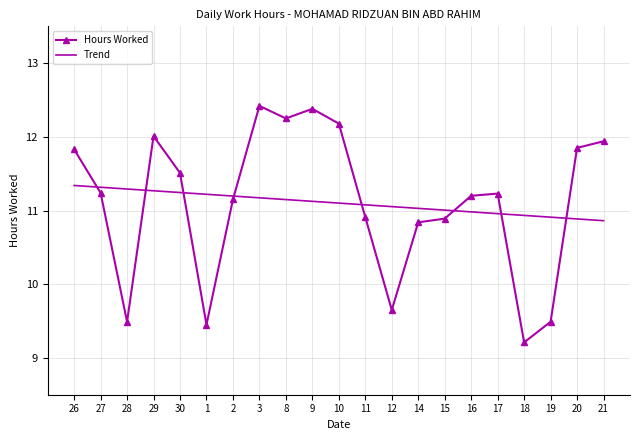

List the series in order of their peak value, highest first.

Hours Worked, Trend